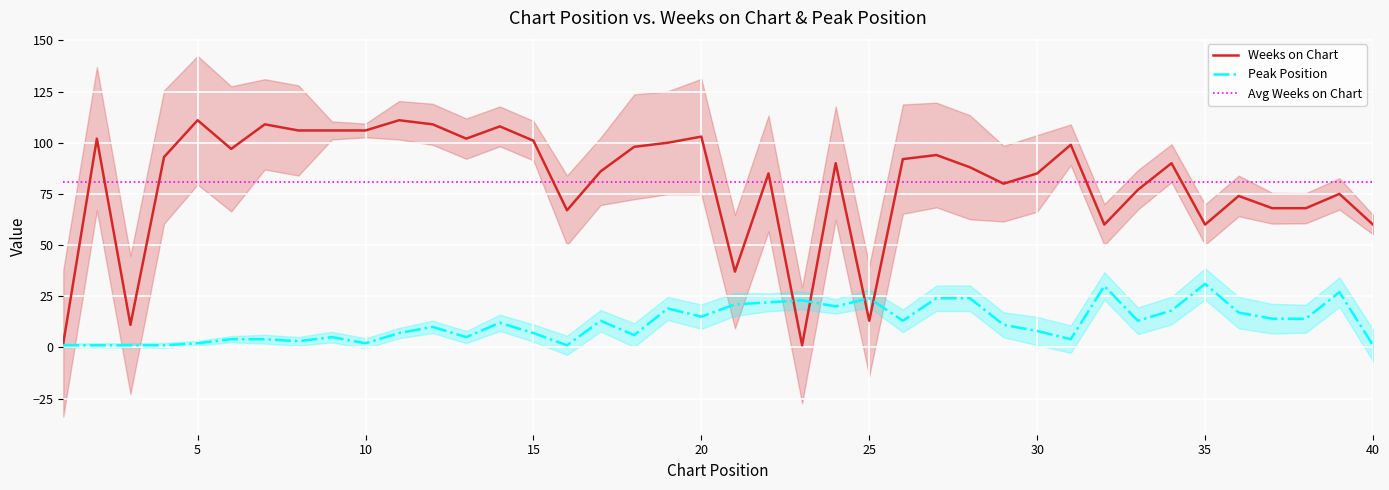

How many distinct data groups are displayed?

3